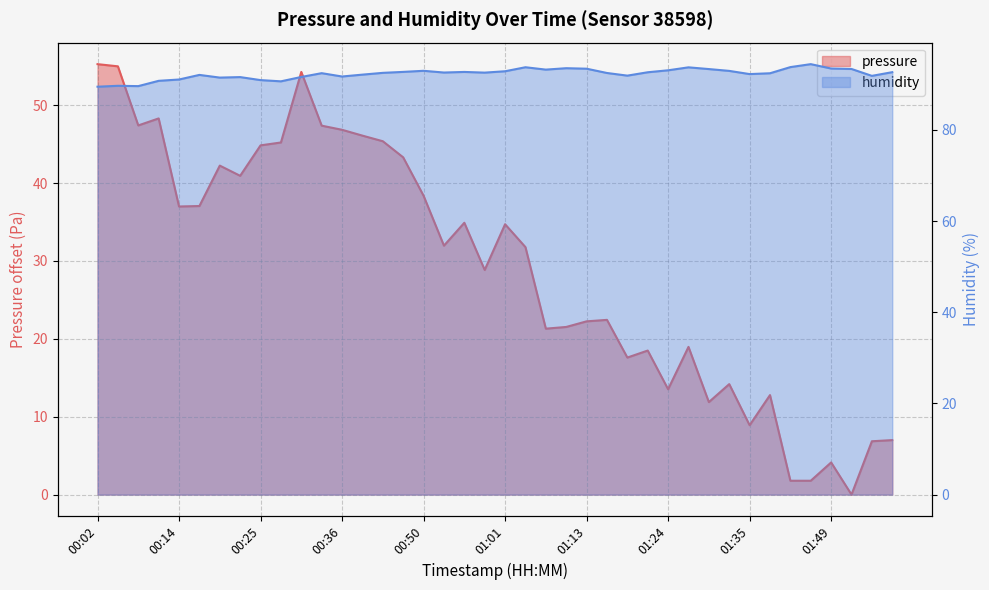

Rank the categories by pressure value from lowest to highest.

01:52, 01:43, 01:46, 01:49, 01:57, 02:03, 01:35, 01:29, 01:37, 01:24, 01:32, 01:18, 01:21, 01:26, 01:07, 01:10, 01:13, 01:15, 00:58, 01:04, 00:53, 01:01, 00:55, 00:14, 00:16, 00:50, 00:22, 00:19, 00:47, 00:25, 00:27, 00:41, 00:38, 00:36, 00:33, 00:08, 00:11, 00:30, 00:05, 00:02